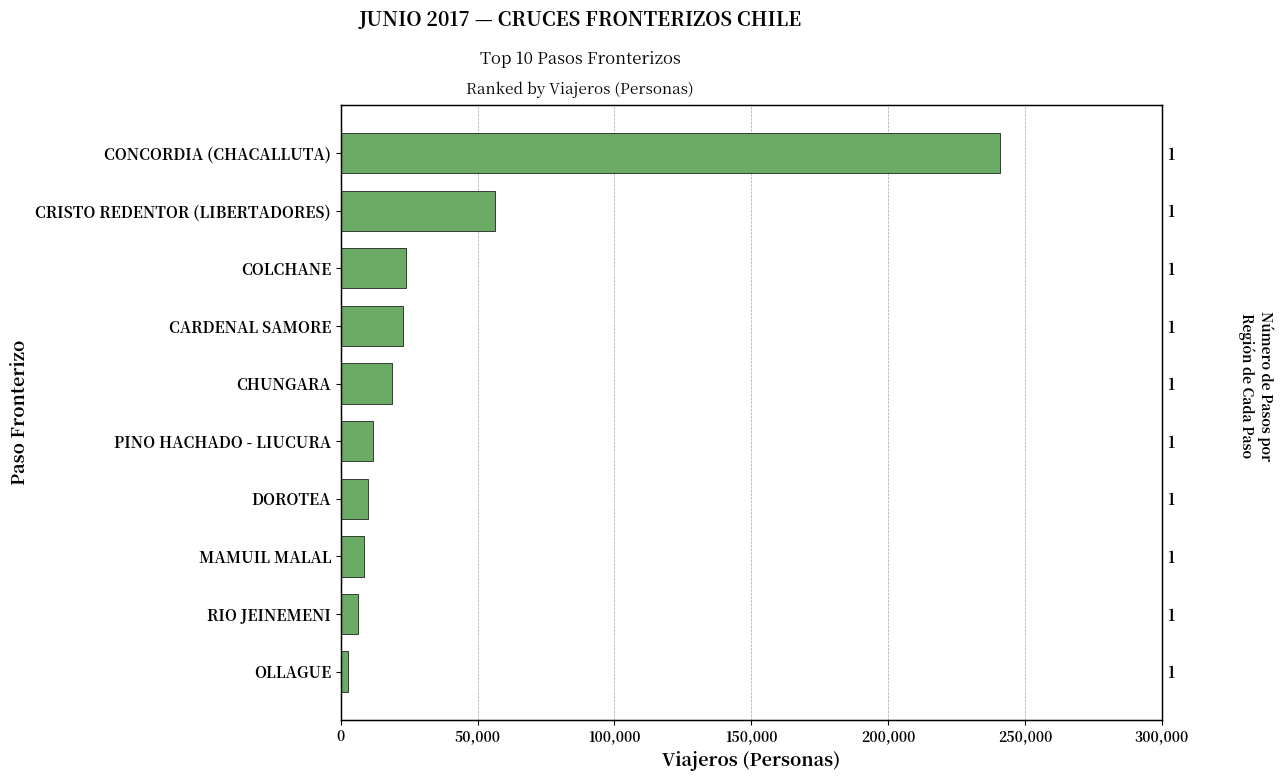

What is the average value?

40147